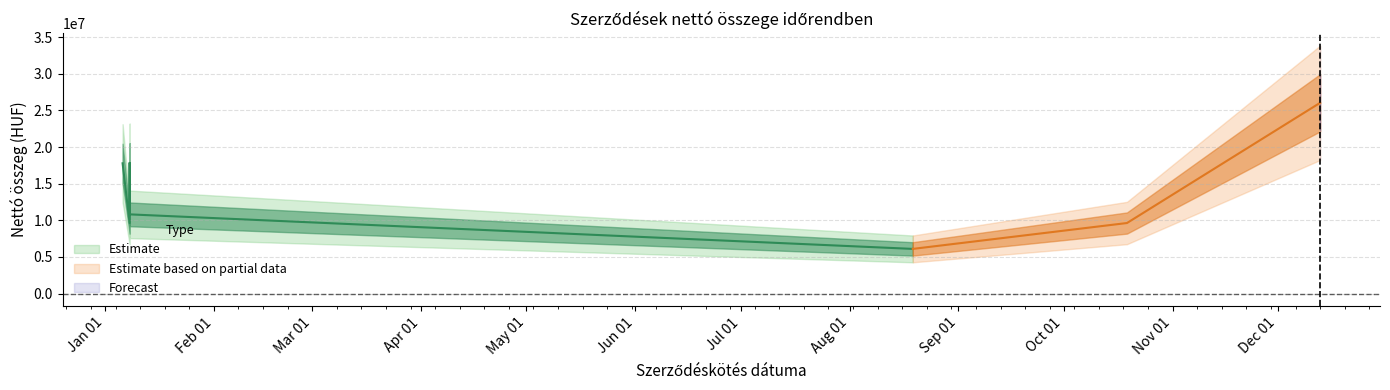

At which label does the data first exceed 10812124?

2021-01-06